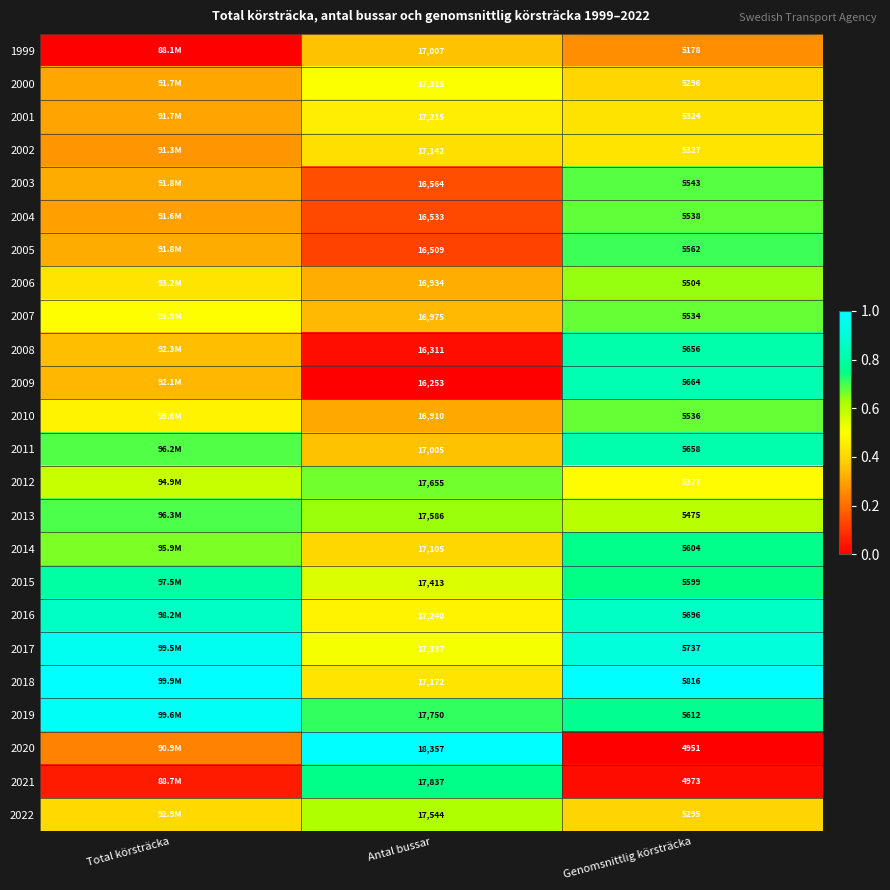

List the labels in order of 2016 value, smallest first.

Antal bussar, Total körsträcka, Genomsnittlig körsträcka